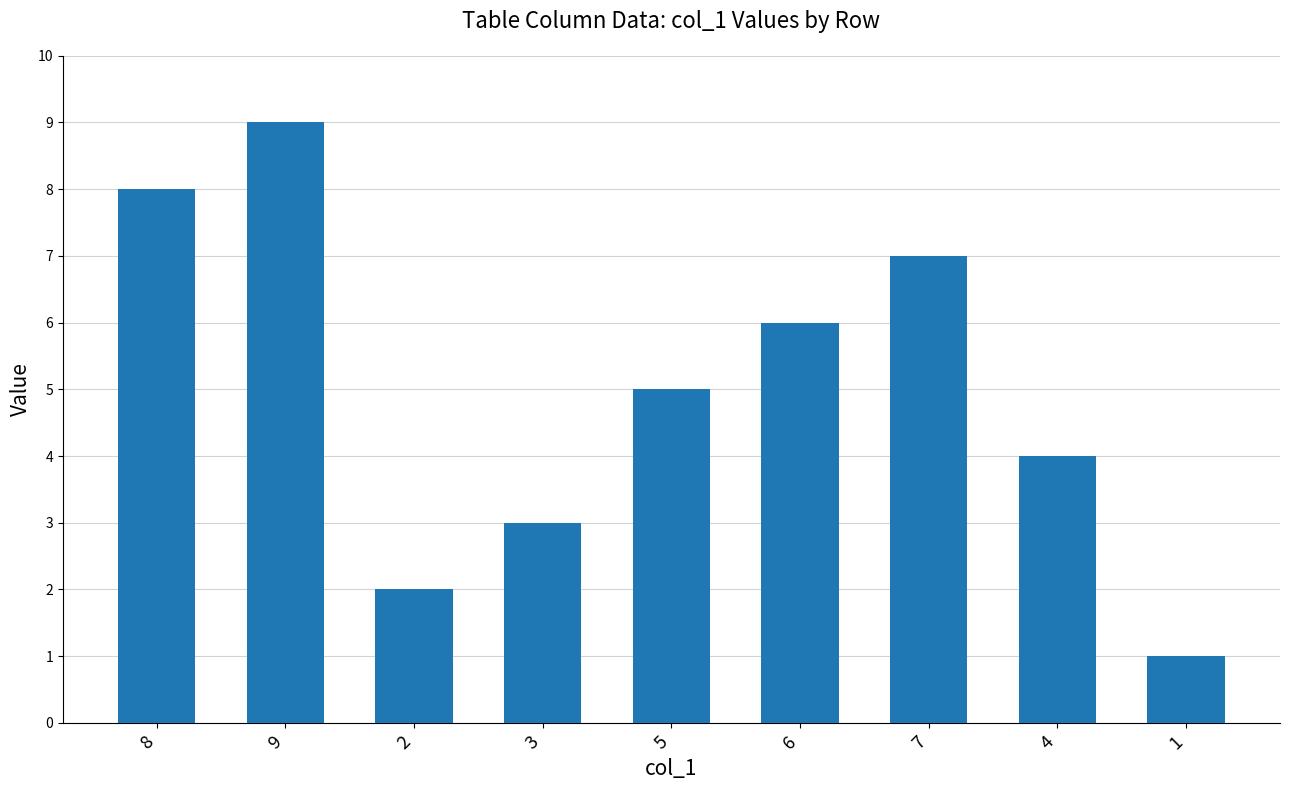

What is the difference between the maximum and minimum values?

8